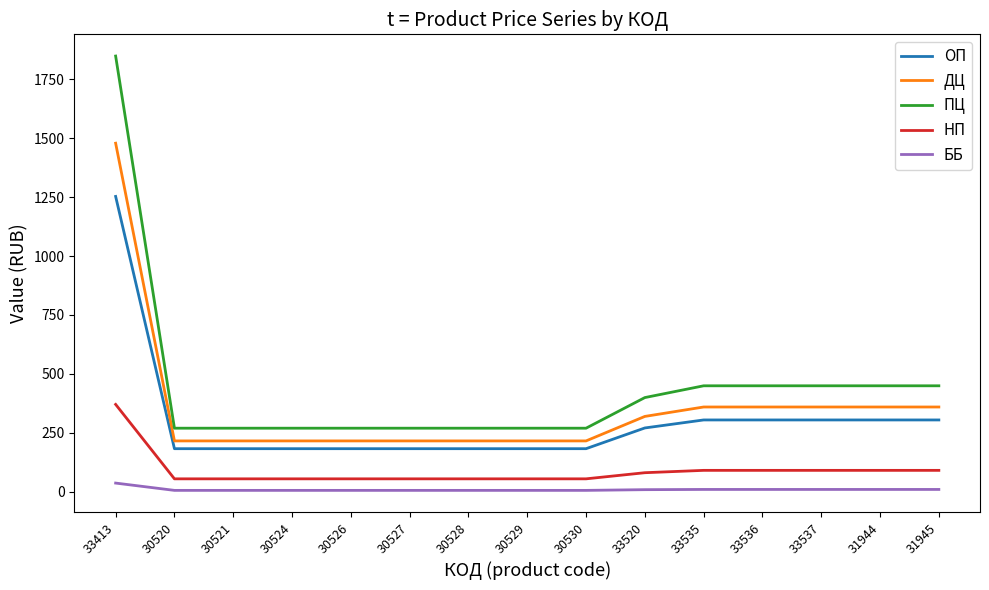

What position from the right is 33536?

4